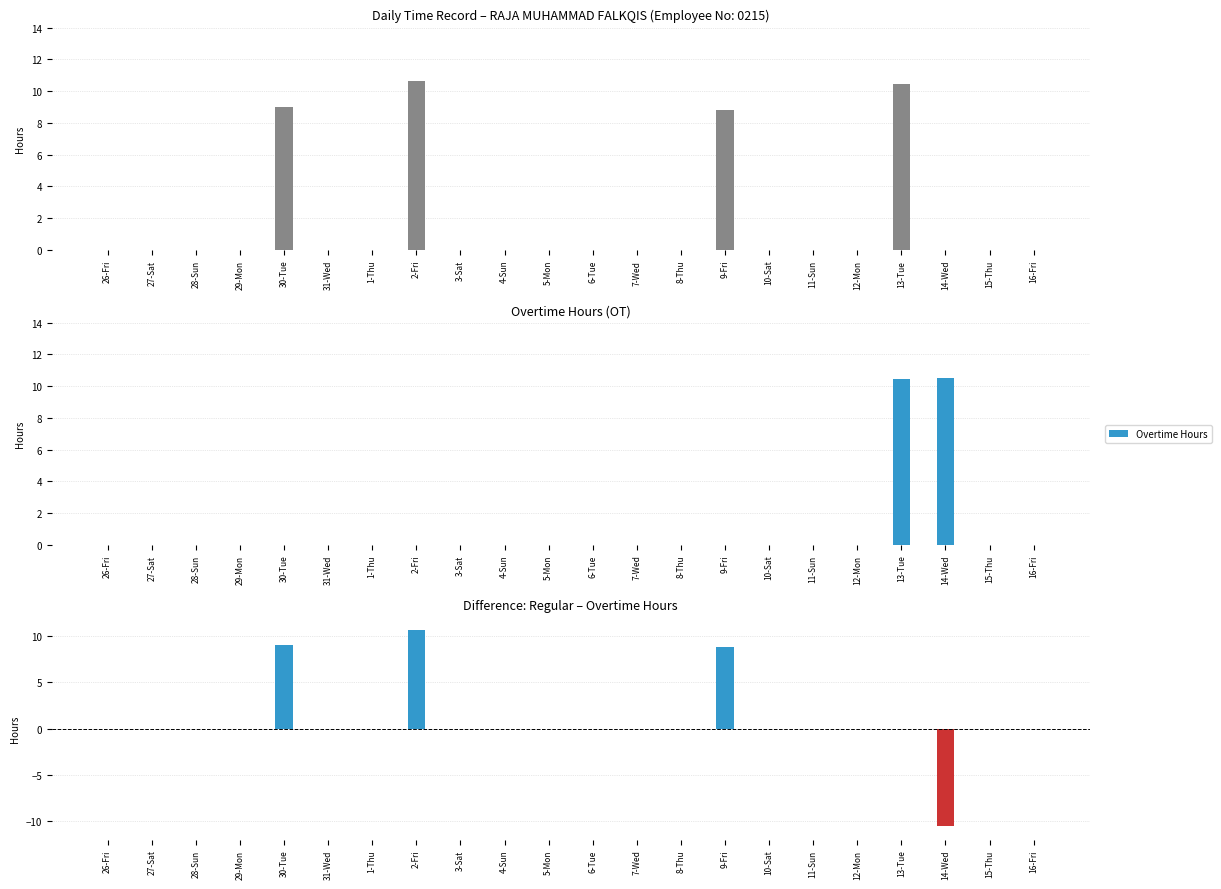

At which label does Overtime Hours reach its minimum?

26-Fri